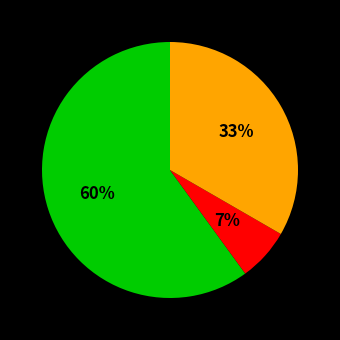

Is there a majority slice in this chart?

Yes